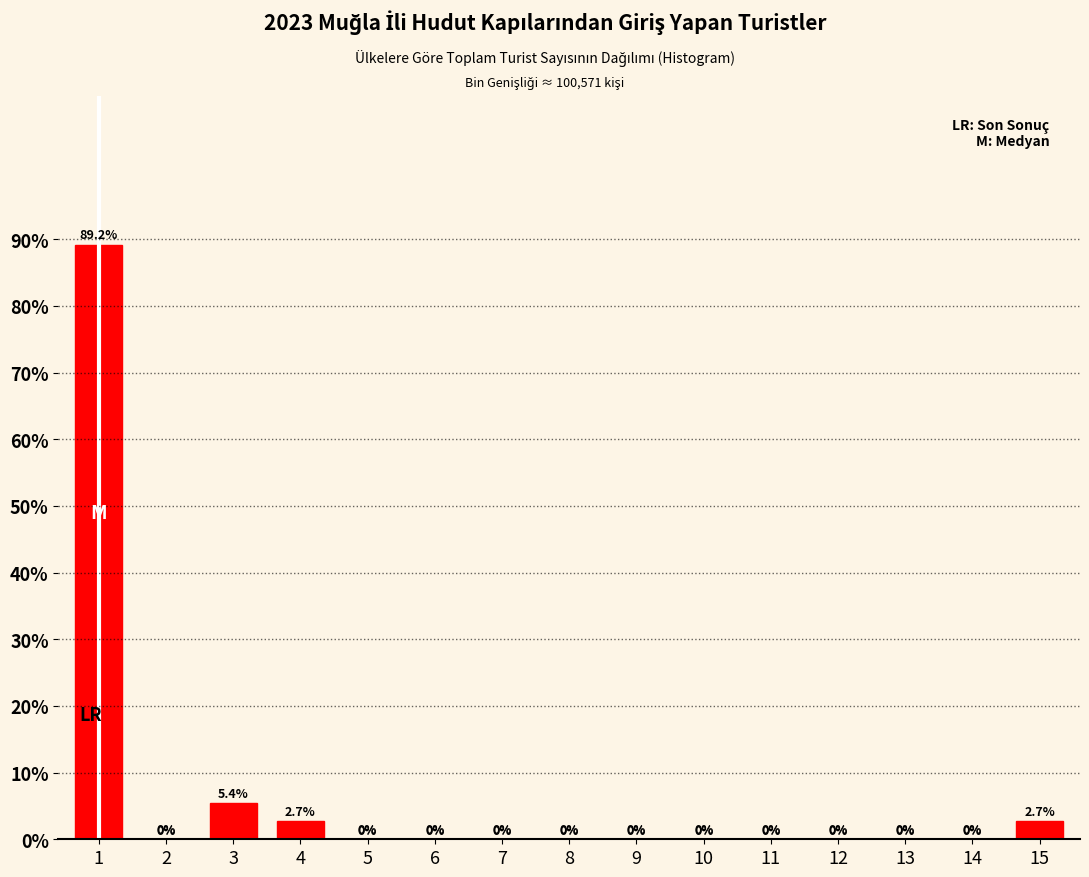

Reading left to right, extract all data points from this chart.

1=89.2	2=0.0	3=5.4	4=2.7	5=0.0	6=0.0	7=0.0	8=0.0	9=0.0	10=0.0	11=0.0	12=0.0	13=0.0	14=0.0	15=2.7